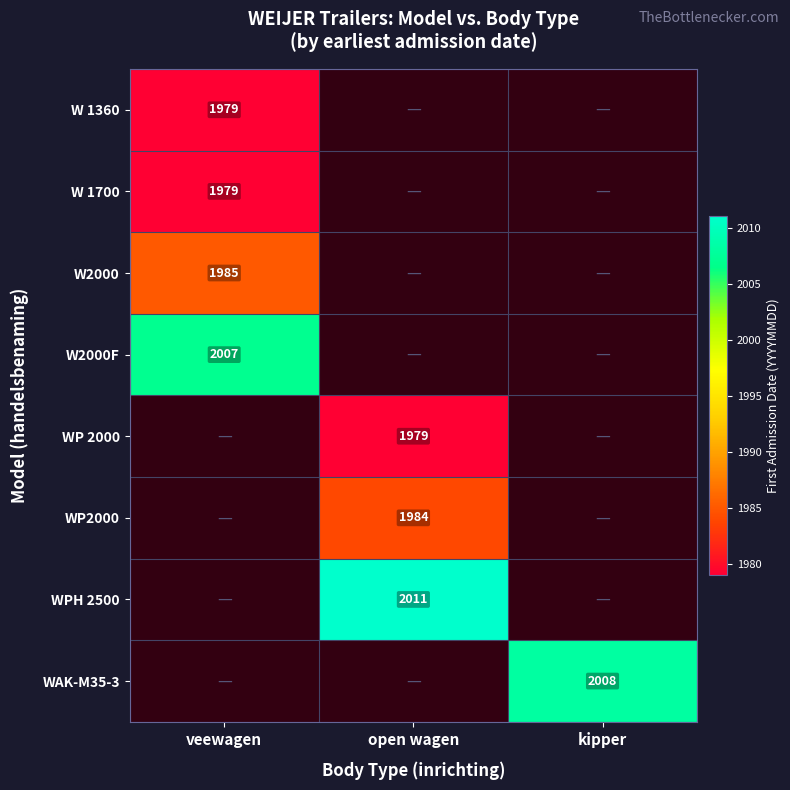

Is it true that WPH 2500 equals 2011 at open wagen?

True